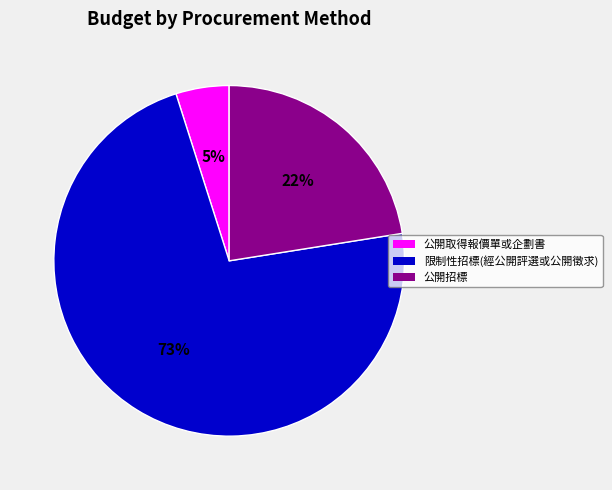

Is there any slice that represents more than half of the pie?

Yes